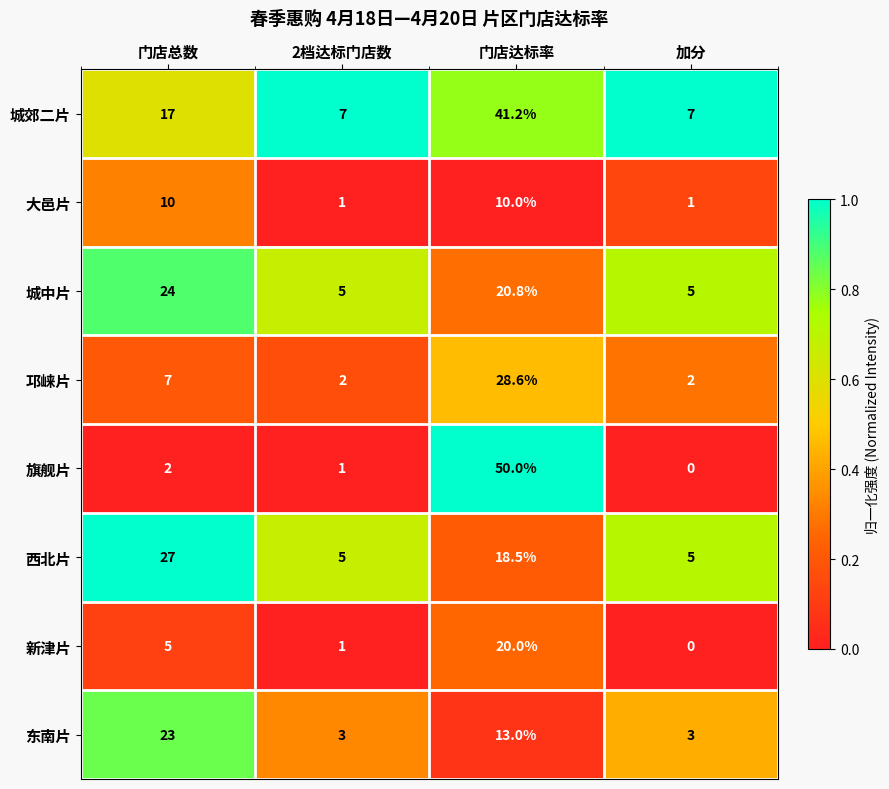

What is the total value across all series at 门店达标率?

202.1